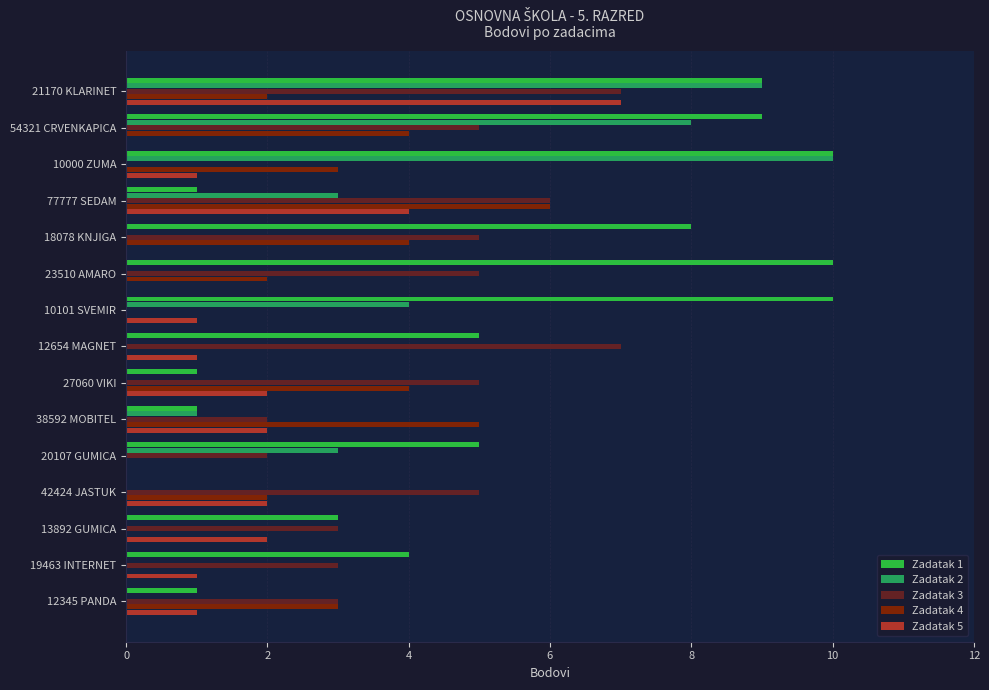

Is it true that Zadatak 1 equals 5 at 12654 MAGNET?

True